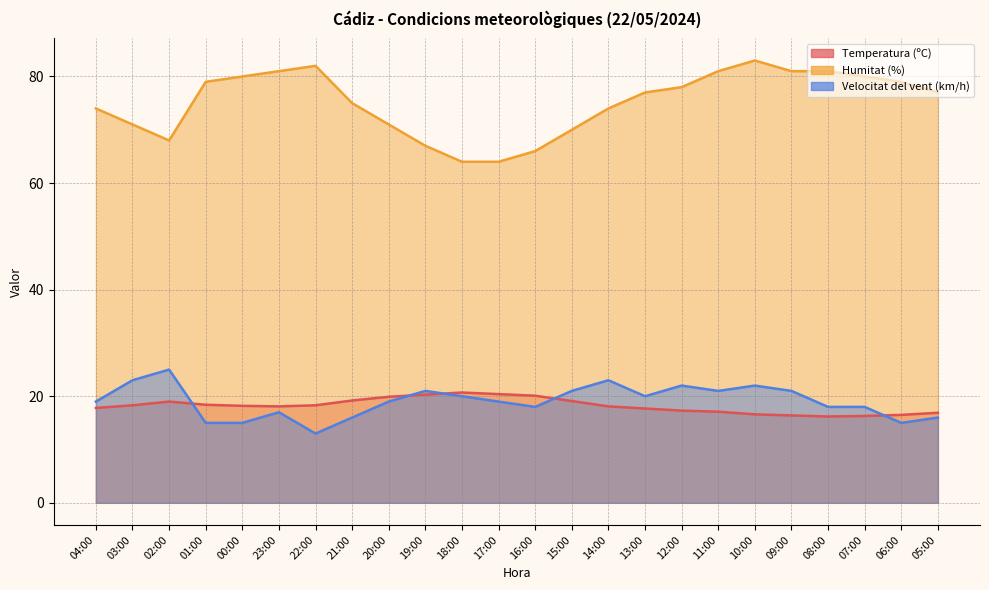

What is the approximate value of Velocitat del vent (km/h) at 05:00?

16.0